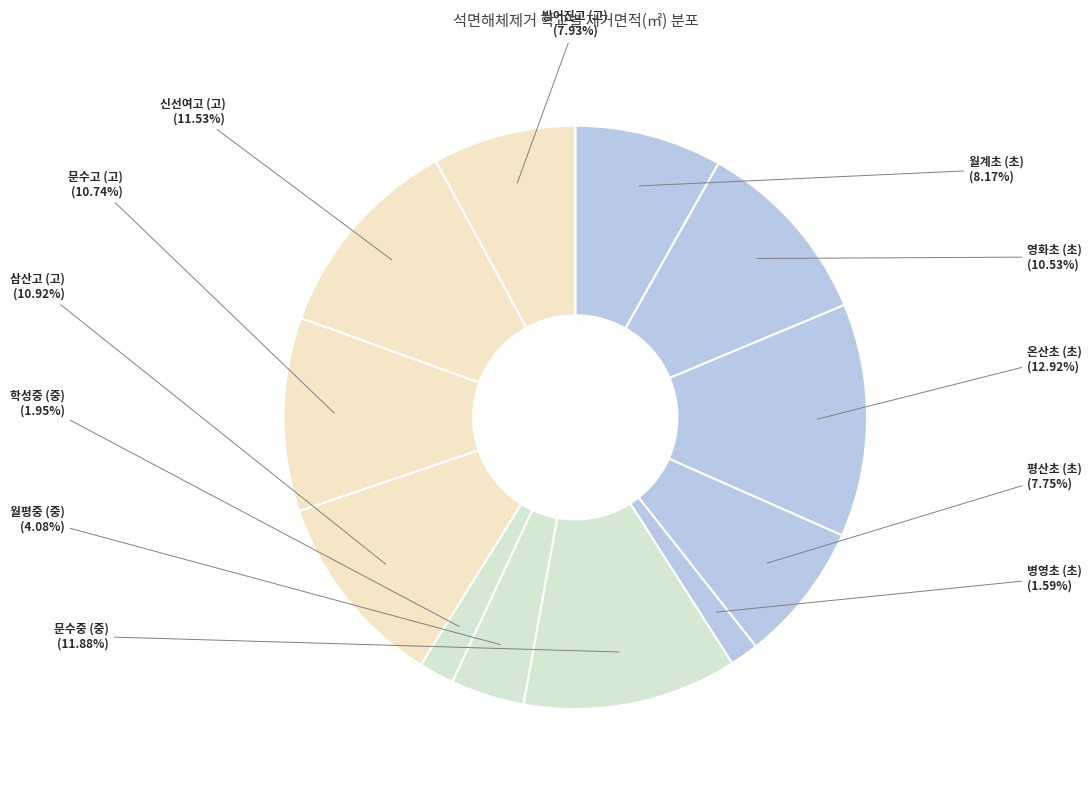

To the nearest percent, what is the average slice percentage?

8%